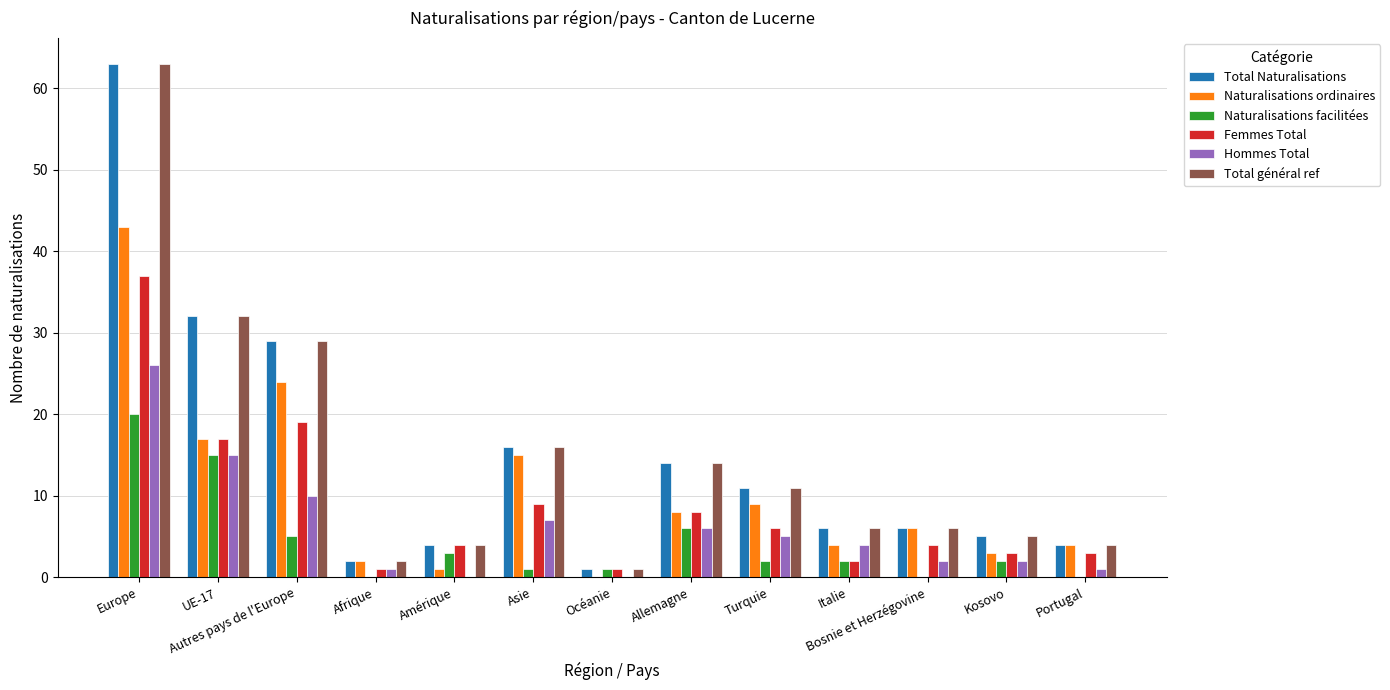

Reading left to right, transcribe all the data shown in this chart.

Total Naturalisations: Europe=63	UE-17=32	Autres pays de l'Europe=29	Afrique=2	Amérique=4	Asie=16	Océanie=1	Allemagne=14	Turquie=11	Italie=6	Bosnie et Herzégovine=6	Kosovo=5	Portugal=4
Naturalisations ordinaires: Europe=43	UE-17=17	Autres pays de l'Europe=24	Afrique=2	Amérique=1	Asie=15	Océanie=0	Allemagne=8	Turquie=9	Italie=4	Bosnie et Herzégovine=6	Kosovo=3	Portugal=4
Naturalisations facilitées: Europe=20	UE-17=15	Autres pays de l'Europe=5	Afrique=0	Amérique=3	Asie=1	Océanie=1	Allemagne=6	Turquie=2	Italie=2	Bosnie et Herzégovine=0	Kosovo=2	Portugal=0
Femmes Total: Europe=37	UE-17=17	Autres pays de l'Europe=19	Afrique=1	Amérique=4	Asie=9	Océanie=1	Allemagne=8	Turquie=6	Italie=2	Bosnie et Herzégovine=4	Kosovo=3	Portugal=3
Hommes Total: Europe=26	UE-17=15	Autres pays de l'Europe=10	Afrique=1	Amérique=0	Asie=7	Océanie=0	Allemagne=6	Turquie=5	Italie=4	Bosnie et Herzégovine=2	Kosovo=2	Portugal=1
Total général ref: Europe=63	UE-17=32	Autres pays de l'Europe=29	Afrique=2	Amérique=4	Asie=16	Océanie=1	Allemagne=14	Turquie=11	Italie=6	Bosnie et Herzégovine=6	Kosovo=5	Portugal=4